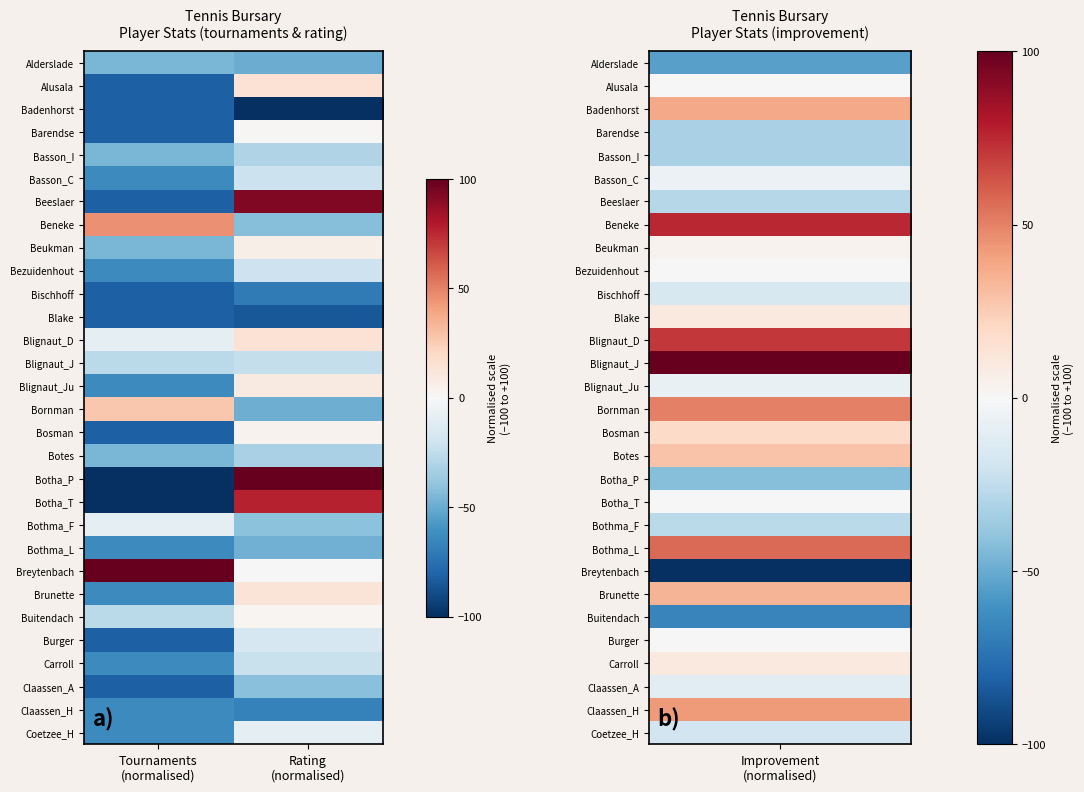

At which category is the sum across all series the highest?

Rating
(normalised)